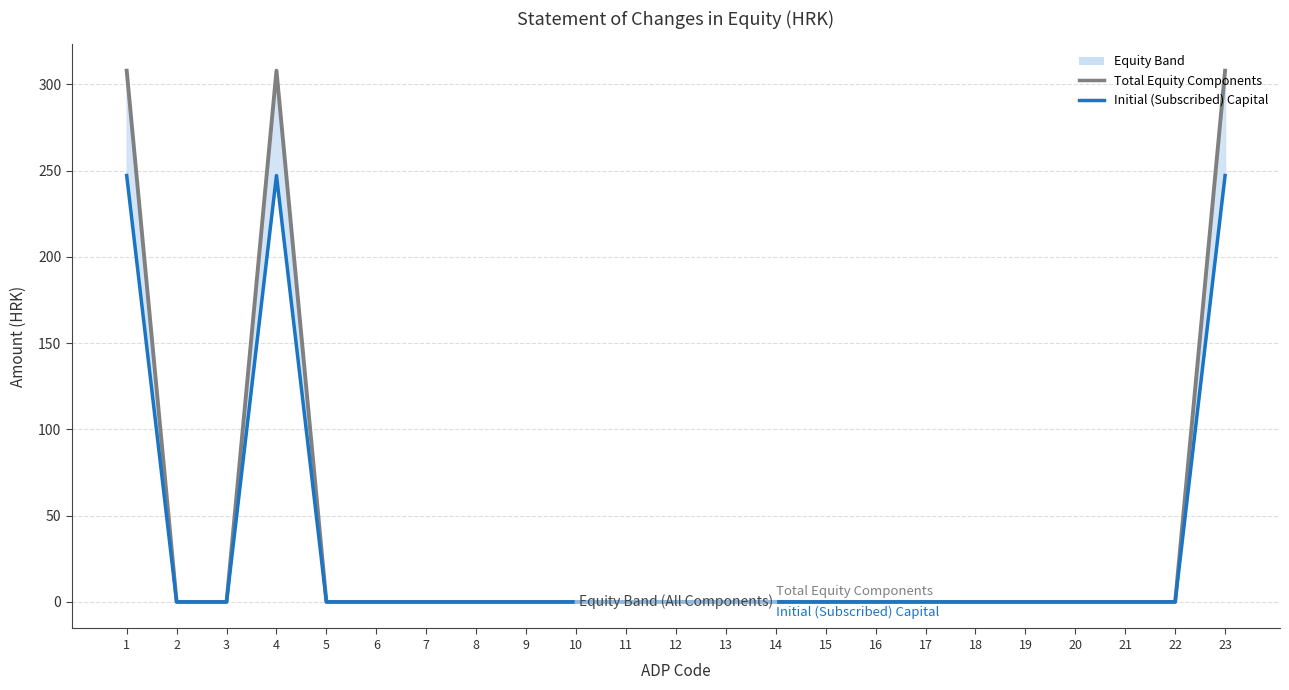

What is the value of the Total Equity Components point at the 23rd from the left?

308.0